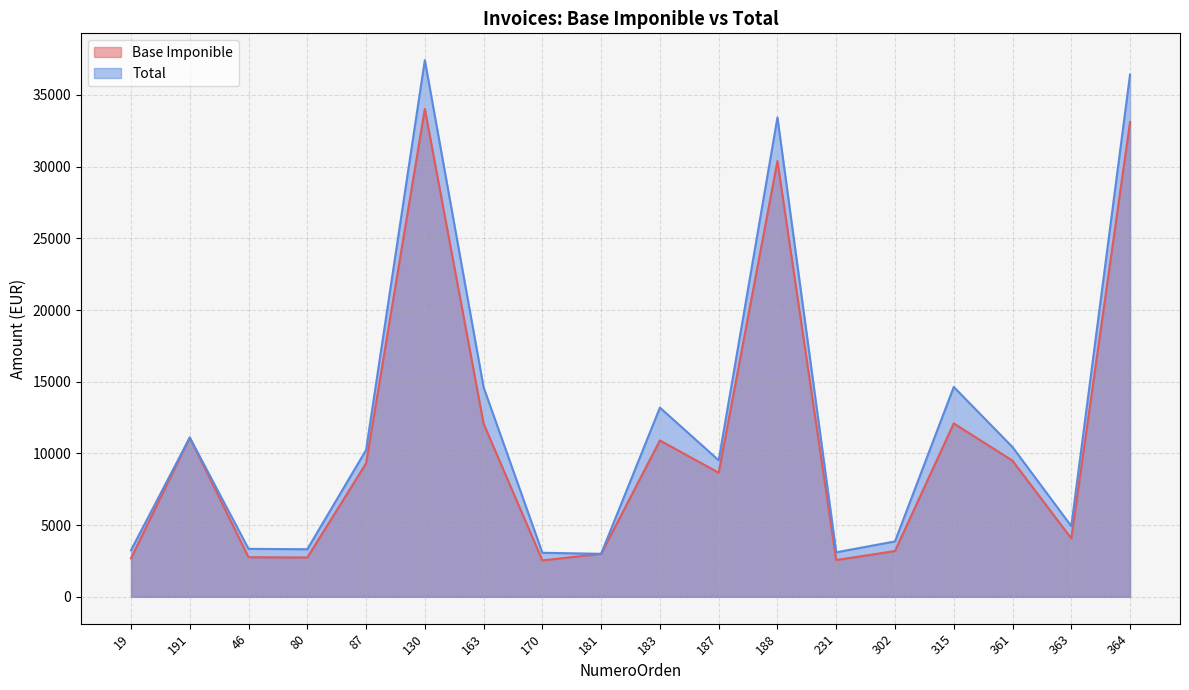

Which series has the largest total across all categories?

Total